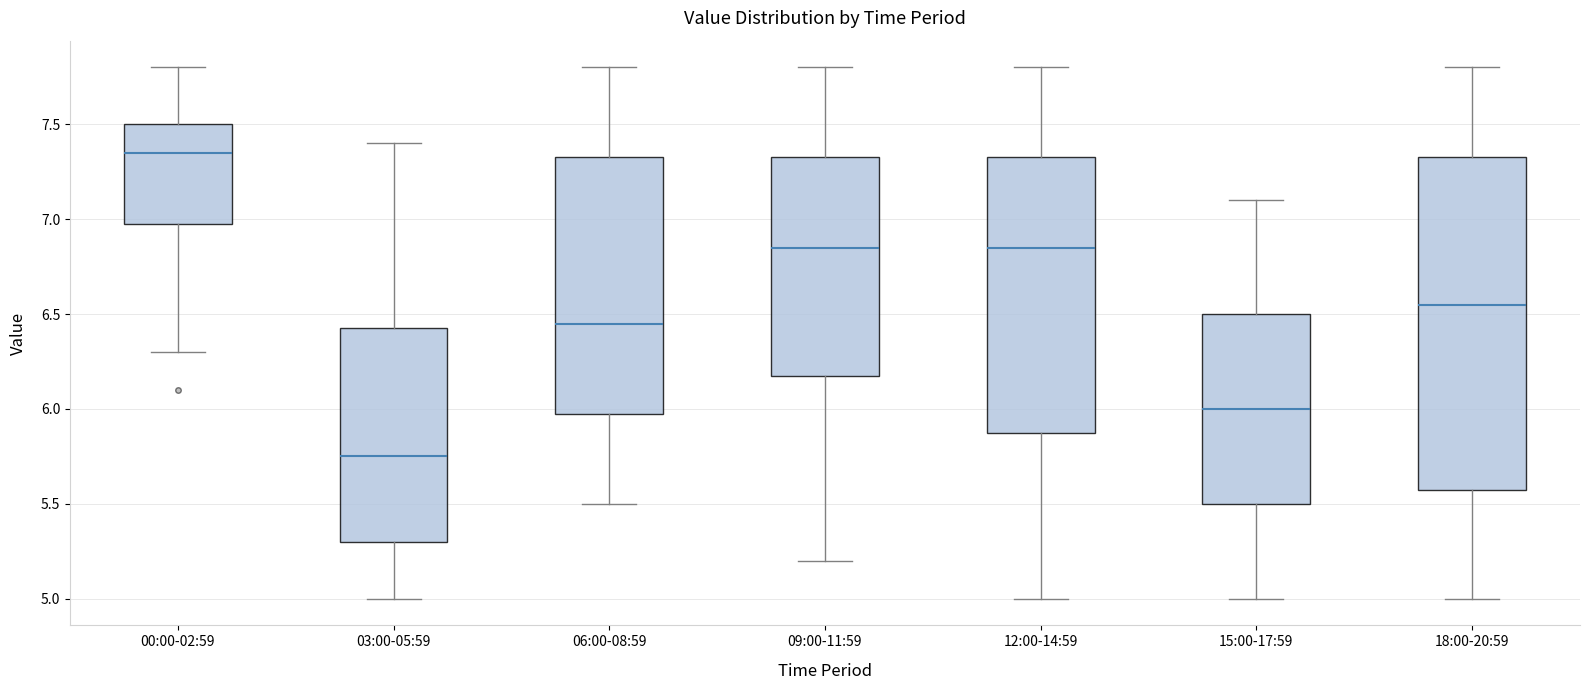

Which box's median line is the highest?

00:00-02:59